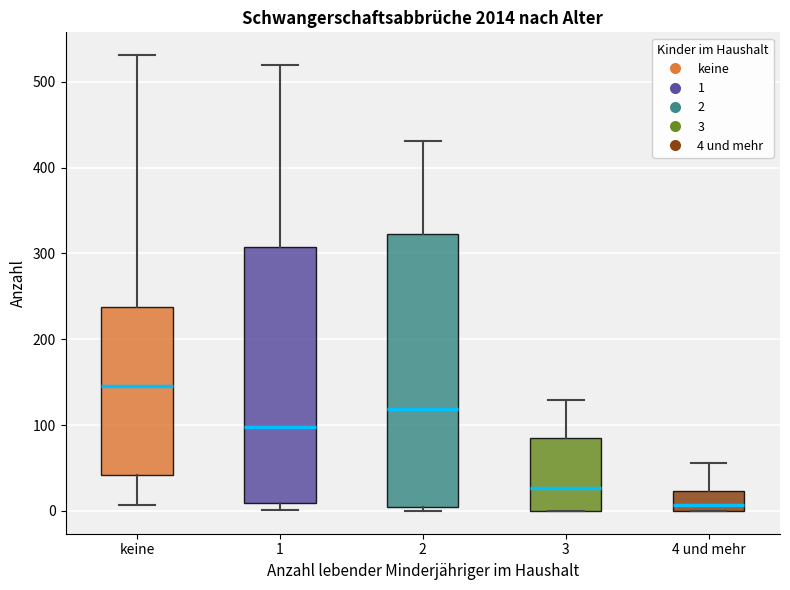

Reading left to right, transcribe this box plot: for each box, give where its median line is, the range the box spans, and where its two whiskers end, as read against the y-axis. The values are not printed on the chart, so give them approximately, as read against the axis.

keine: median 150, box 40 to 240, whiskers 10 to 530
1: median 100, box 10 to 310, whiskers 0 to 520
2: median 120, box 0 to 320, whiskers 0 (just below the box's lower edge) to 430
3: median 30, box 0 to 90, whiskers 0 to 130
4 und mehr: median 10, box 0 to 20, whiskers 0 to 60